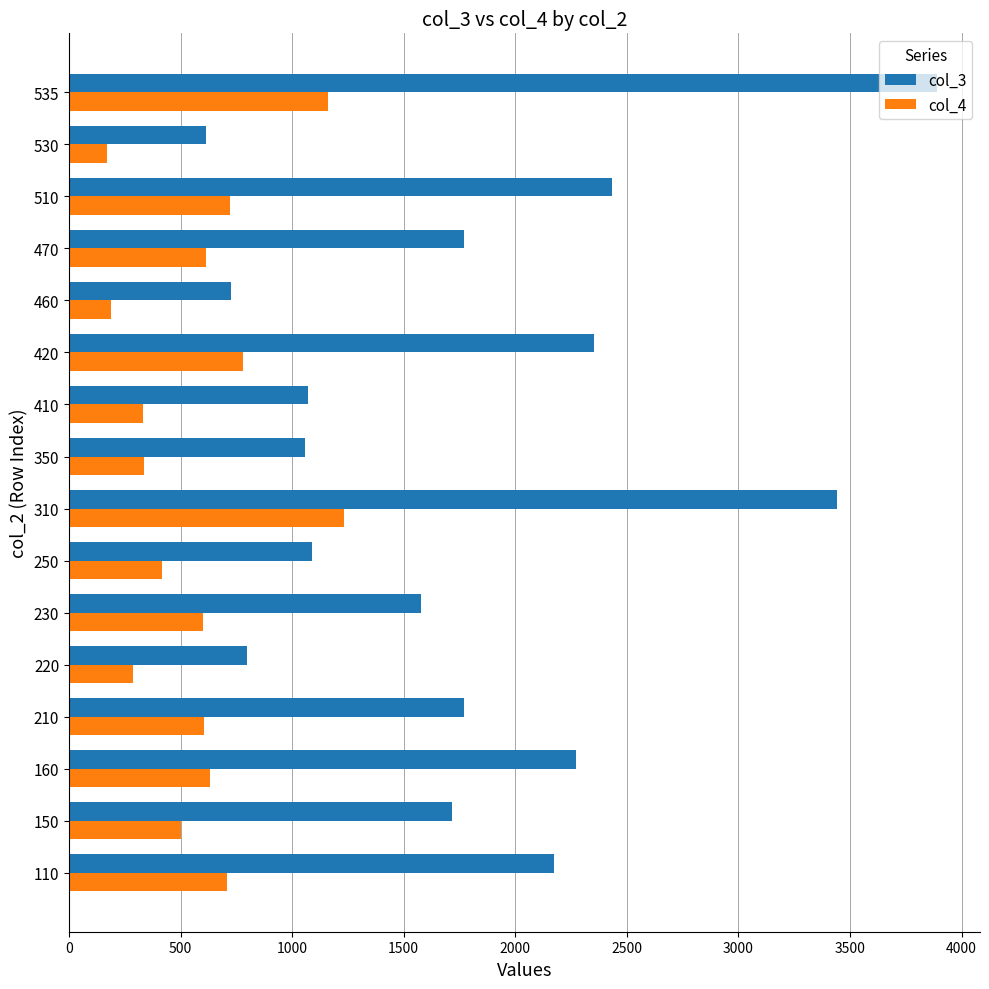

What is the greatest value displayed?

3888